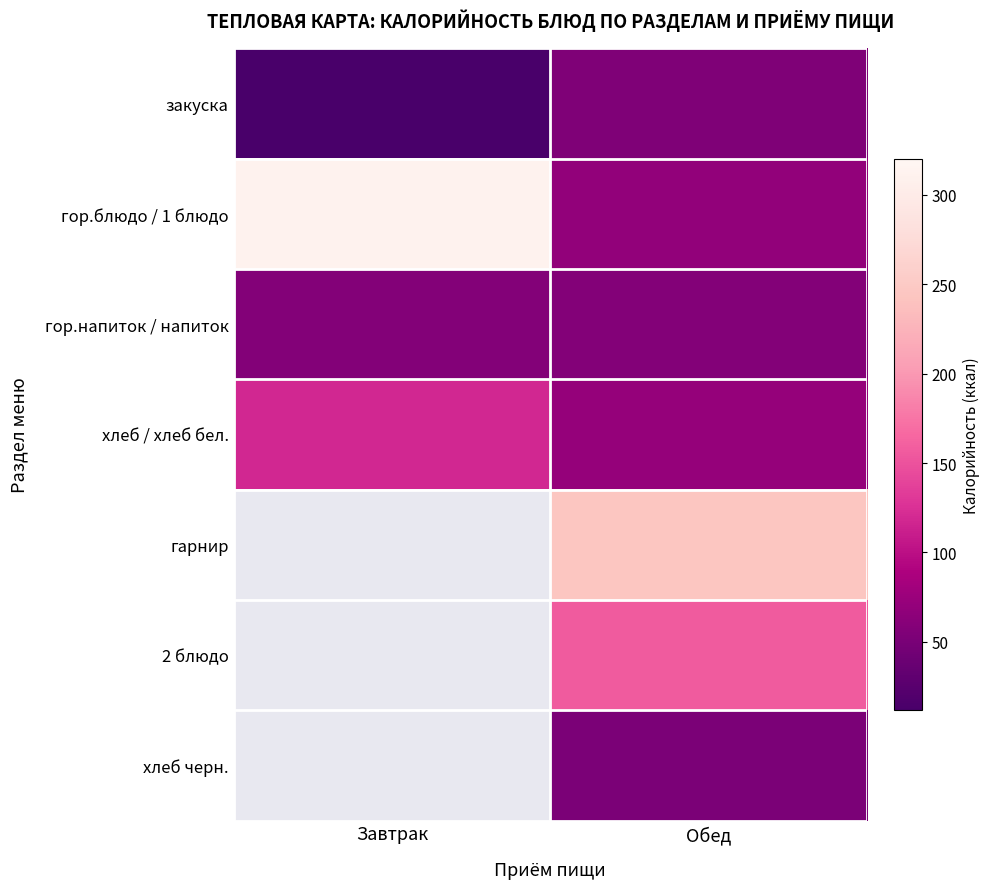

Reading left to right, what are all the values shown in this chart?

закуска: Завтрак=12.7	Обед=55.1
гор.блюдо / 1 блюдо: Завтрак=312.0	Обед=68.7
гор.напиток / напиток: Завтрак=58.0	Обед=58.0
хлеб / хлеб бел.: Завтрак=118.3	Обед=71.0
гарнир: Завтрак=0.0	Обед=244.5
2 блюдо: Завтрак=0.0	Обед=156.6
хлеб черн.: Завтрак=0.0	Обед=52.0